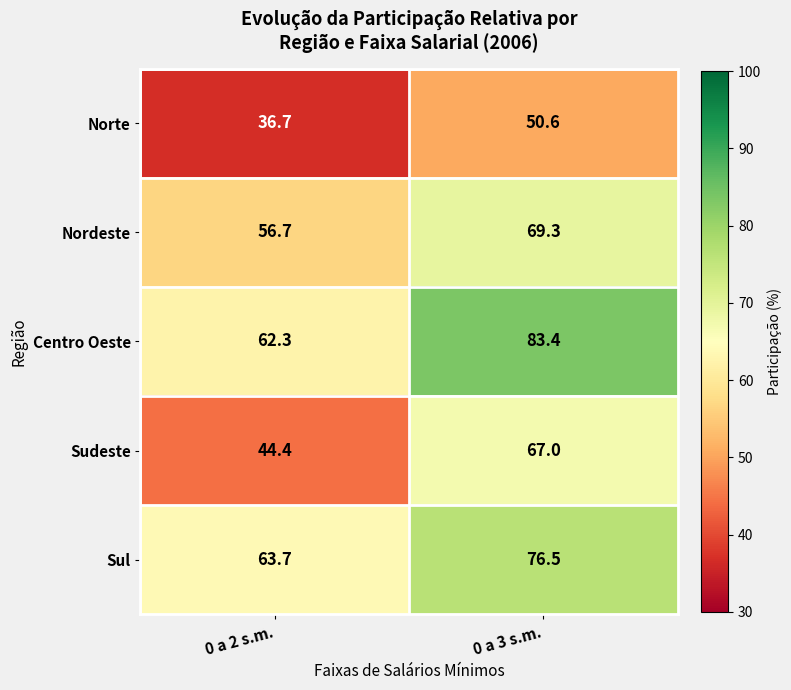

Reading left to right, list all the values displayed in this chart.

Norte: 0 a 2 s.m.=36.7	0 a 3 s.m.=50.6
Nordeste: 0 a 2 s.m.=56.7	0 a 3 s.m.=69.3
Centro Oeste: 0 a 2 s.m.=62.3	0 a 3 s.m.=83.4
Sudeste: 0 a 2 s.m.=44.4	0 a 3 s.m.=67.0
Sul: 0 a 2 s.m.=63.7	0 a 3 s.m.=76.5